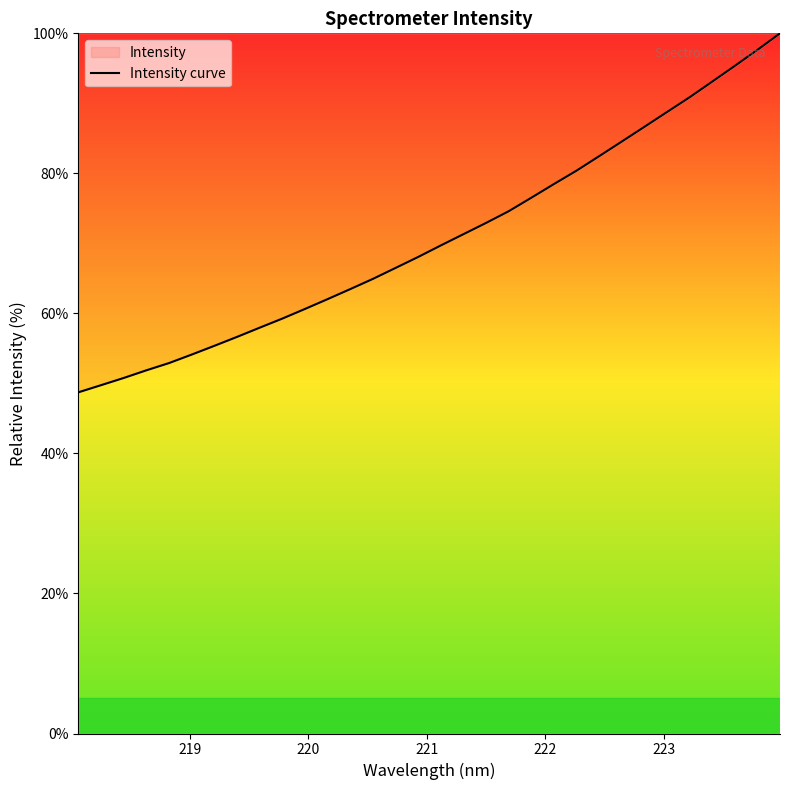

What is the maximum value shown in the chart?

100.0